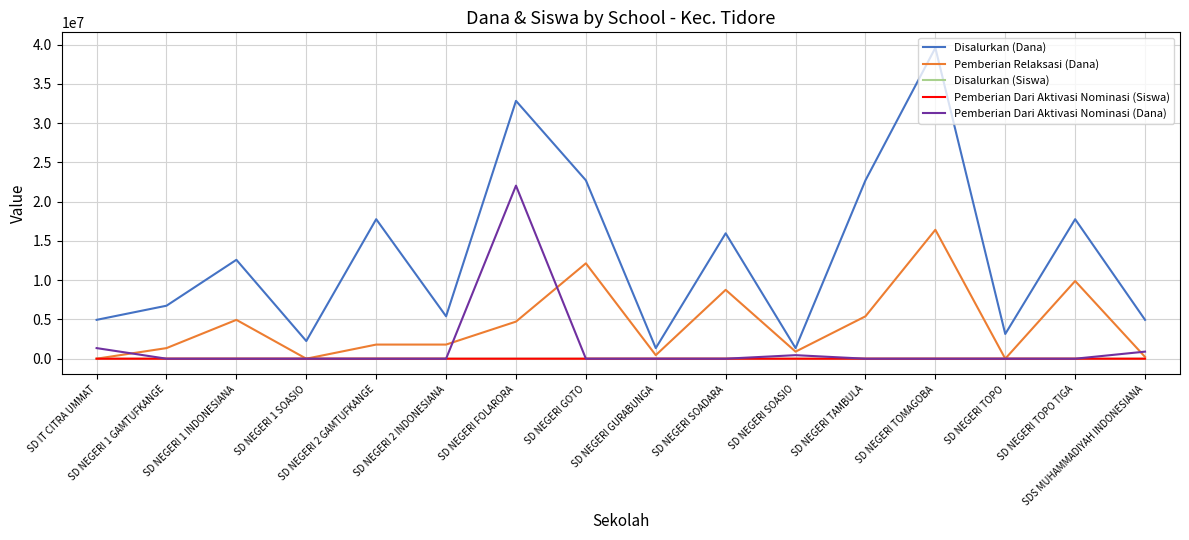

True or false: Disalurkan (Dana) and Pemberian Dari Aktivasi Nominasi (Siswa) cross at least once.

False